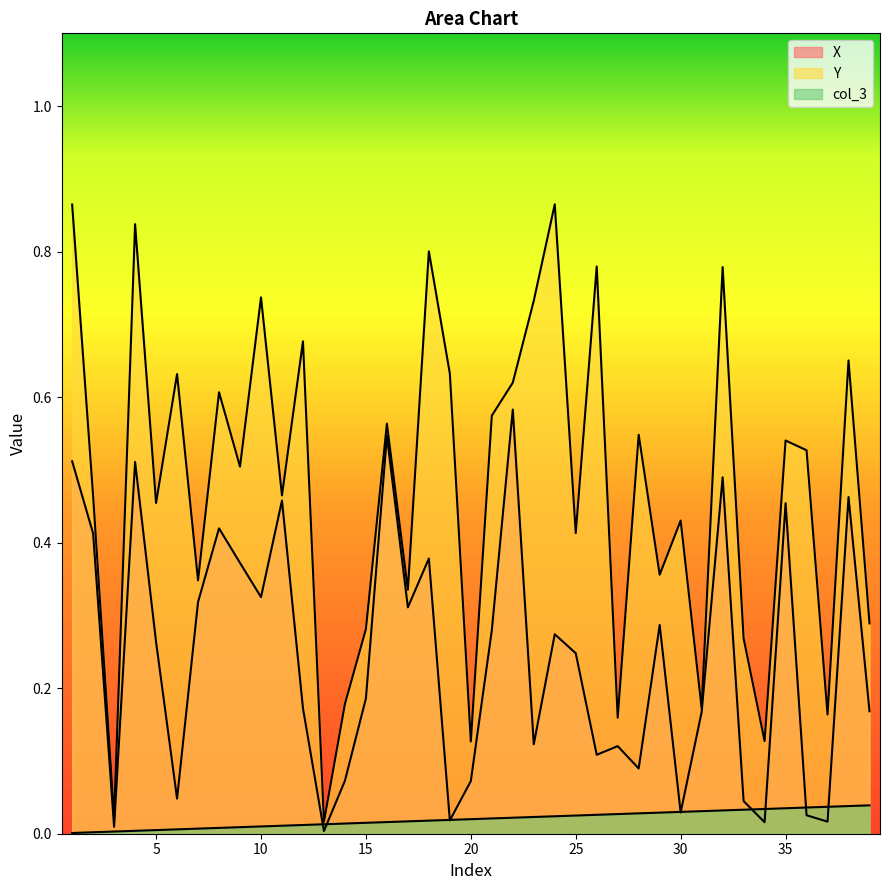

Where is X nearest to the value 0?

13